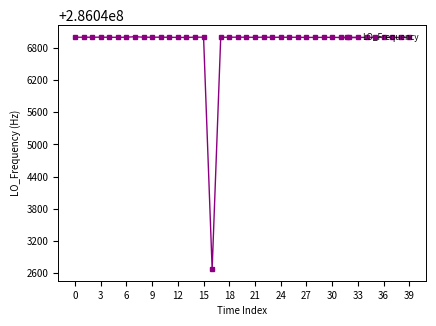

What is the maximum value shown in the chart?

286047011.9